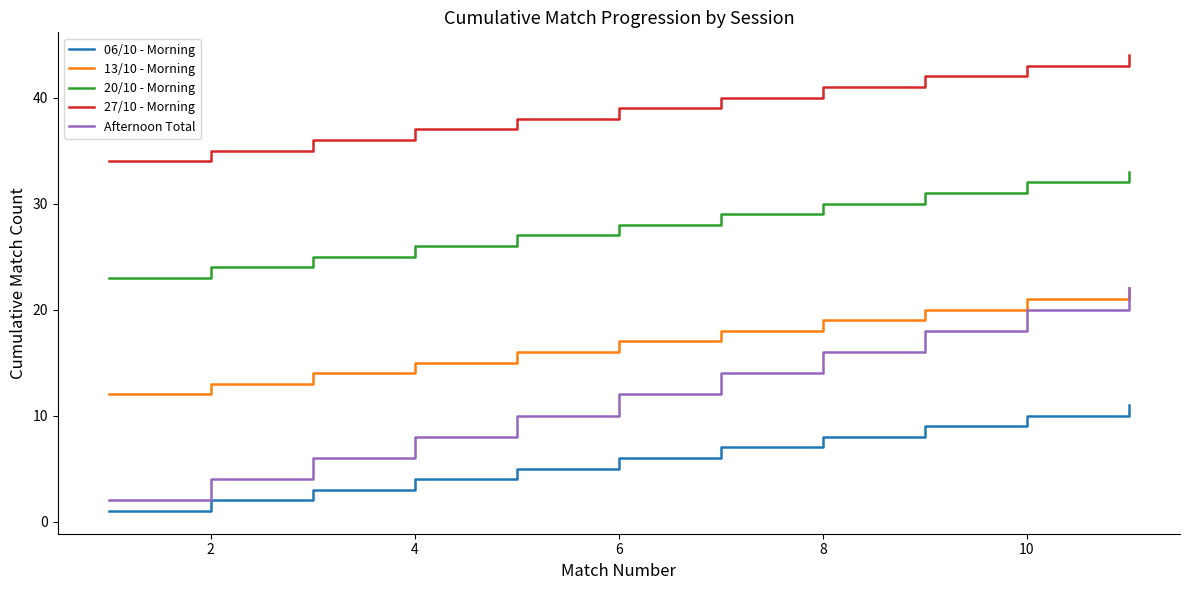

How many lines are shown in the chart?

5